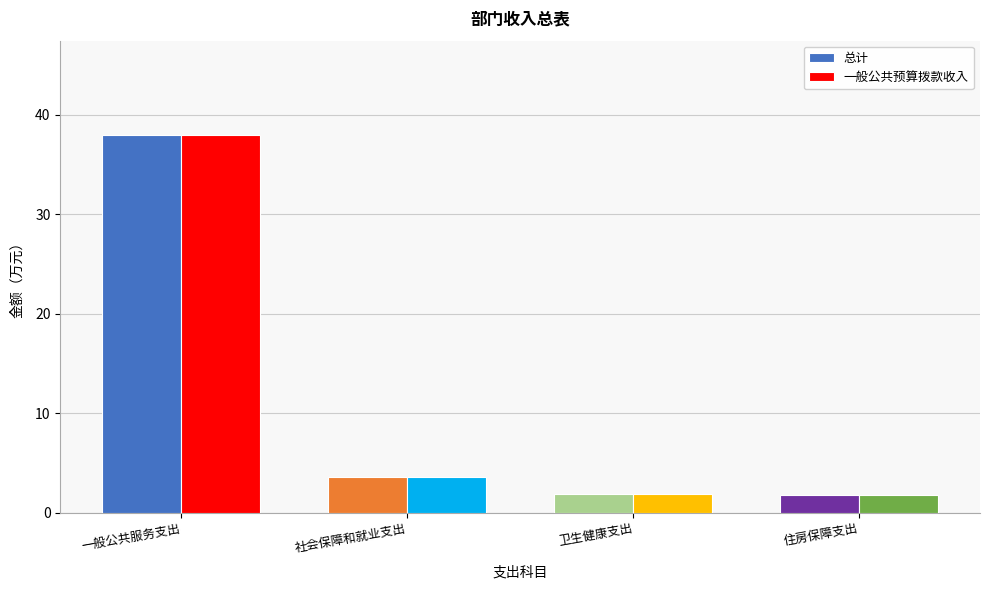

What is the difference between the 一般公共预算拨款收入 values at 社会保障和就业支出 and 一般公共服务支出?

34.3